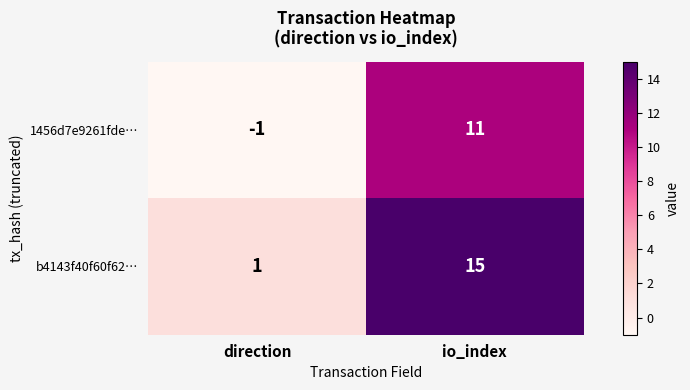

Where is 1456d7e9261fde… nearest to the value 5?

direction